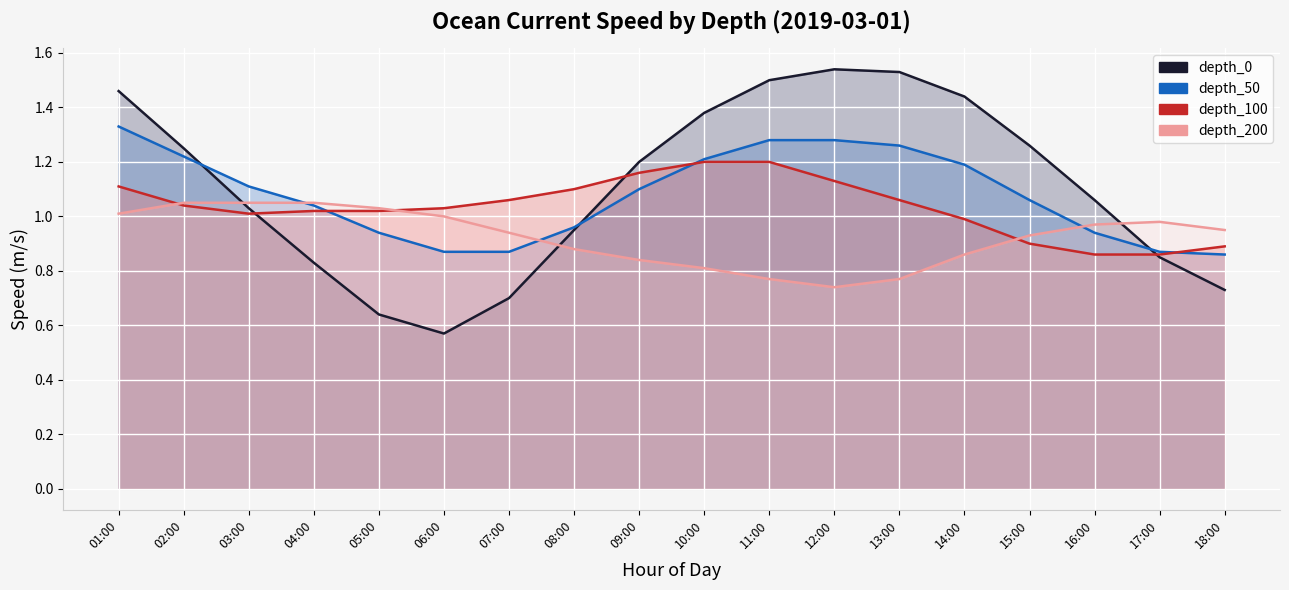

How many data points in depth_50 are less than 1?

7